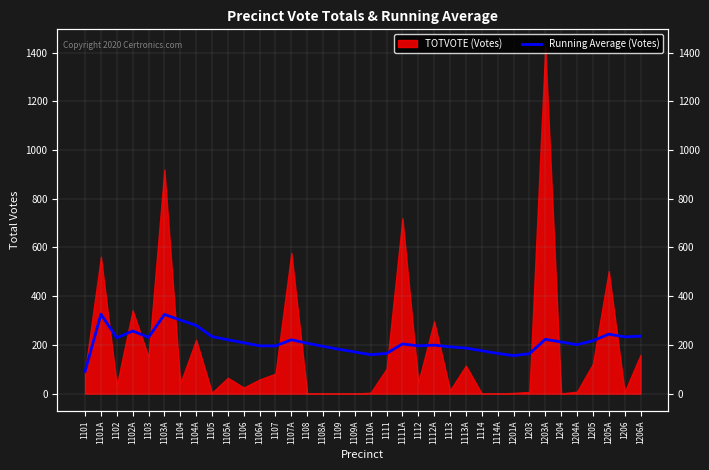

What is the sum of all values?

7602